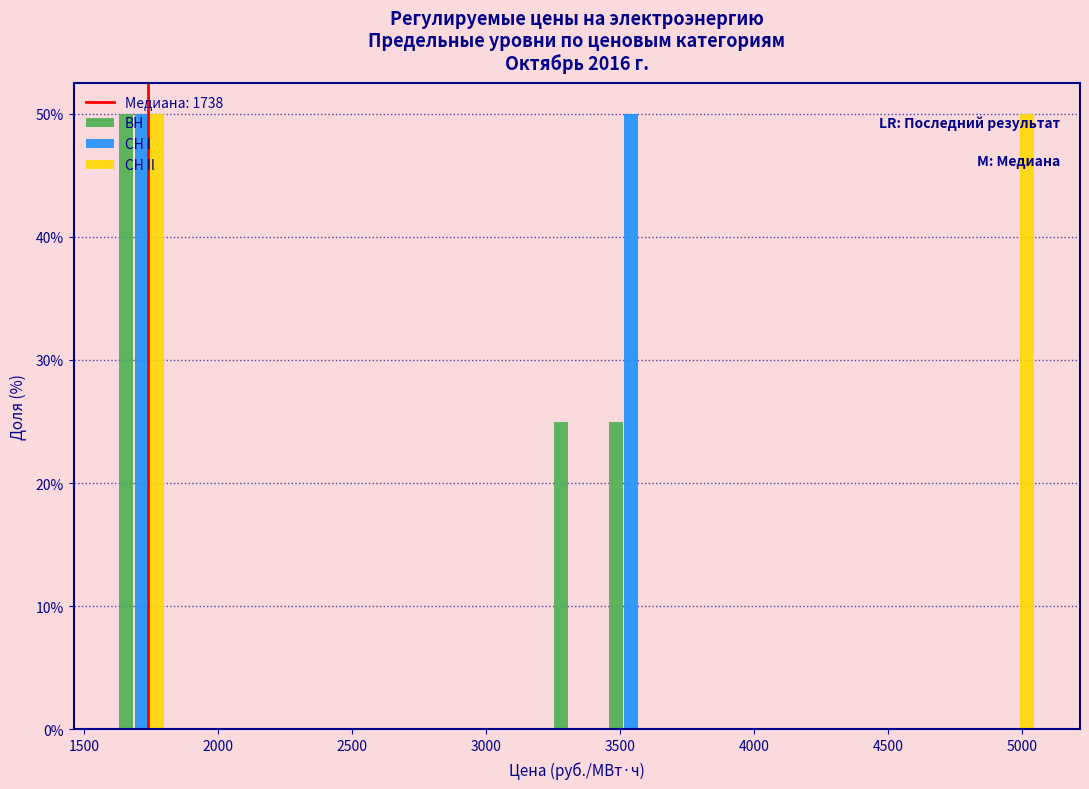

What is the height of the СН I bar covering 3450 to 3650 on the x-axis? Neither the bar edges nor the heights are printed on the chart, so give them approximately, as read against the axes.

50